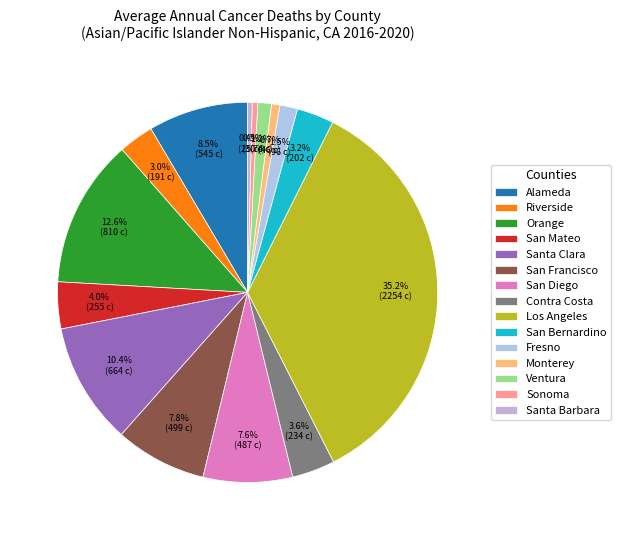

Between Monterey and Santa Clara, which is larger?

Santa Clara